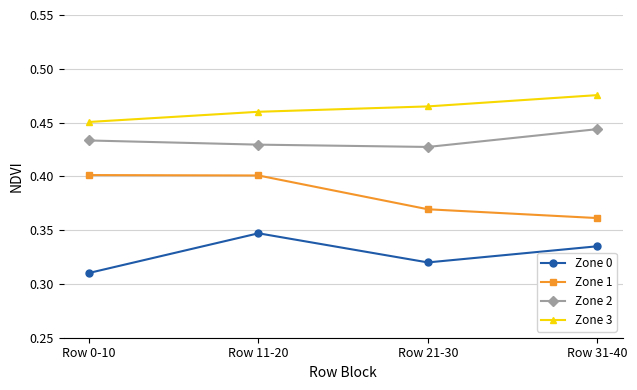

What is the label of the 4th point from the left?

Row 31-40